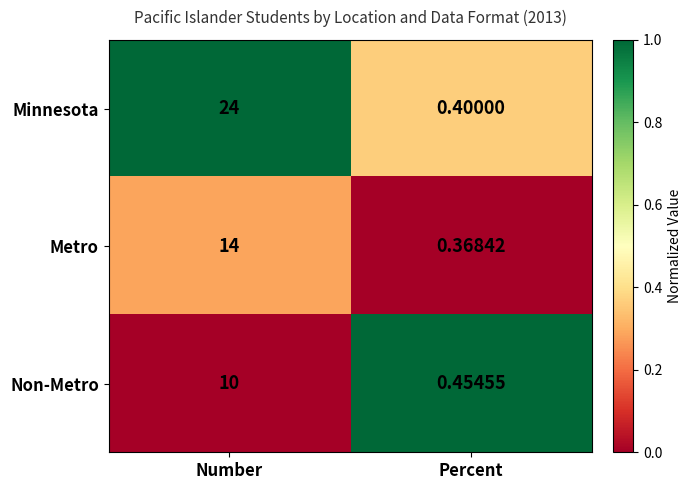

At how many categories does at least one series exceed 0?

2